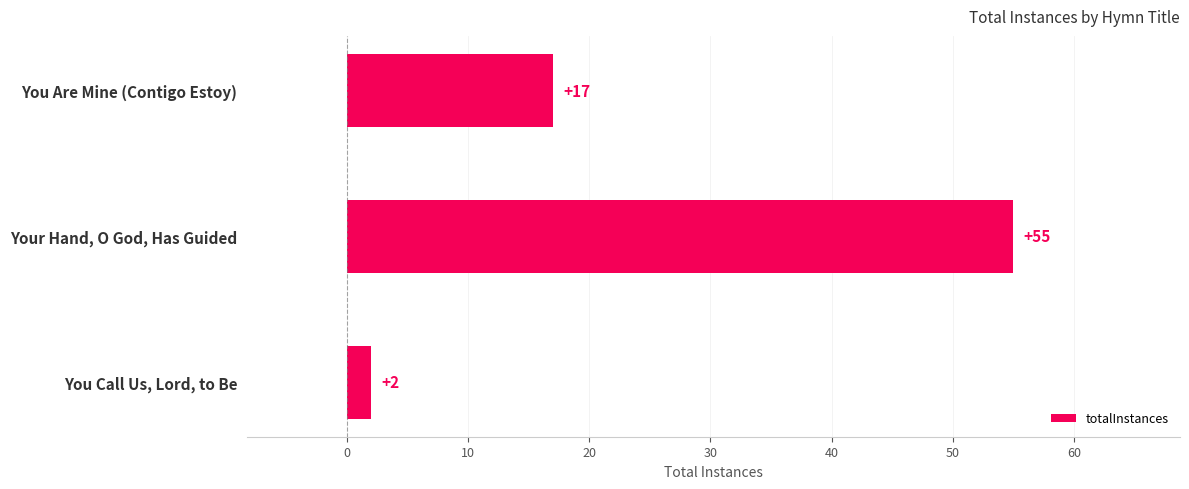

What is the greatest value displayed?

55